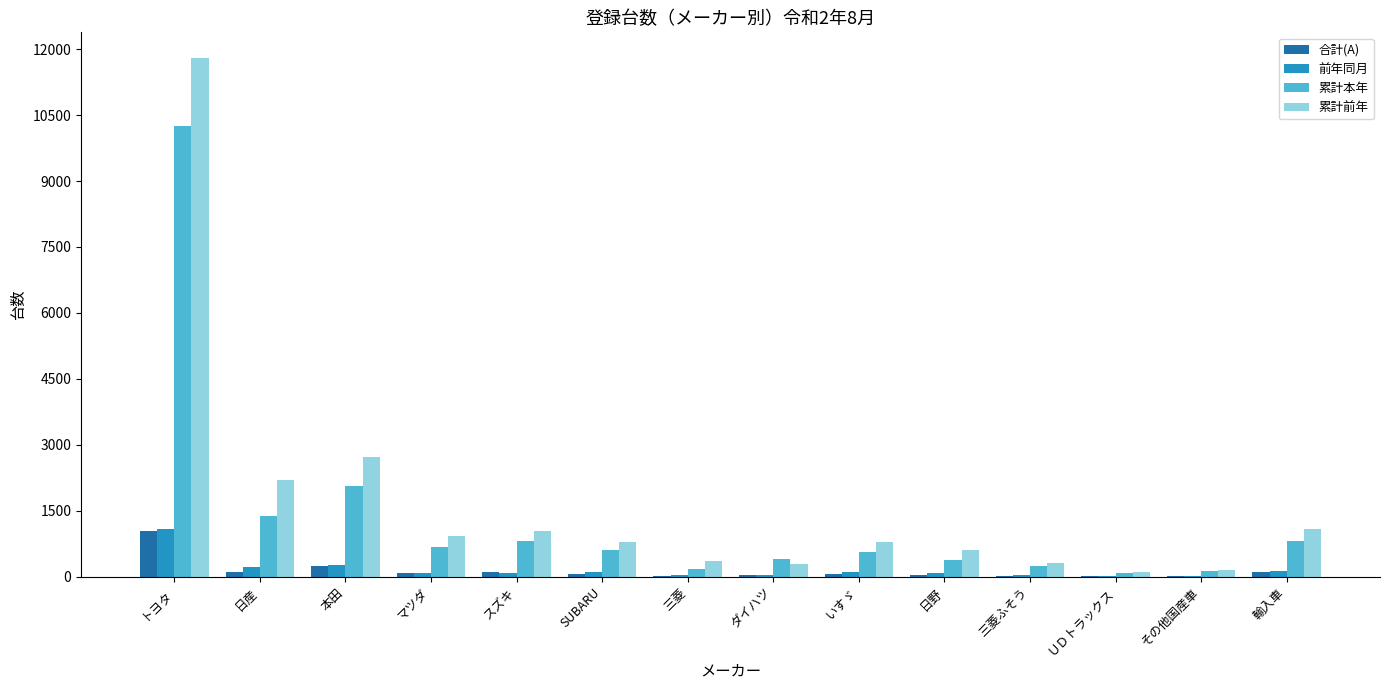

What is the greatest value displayed?

11793